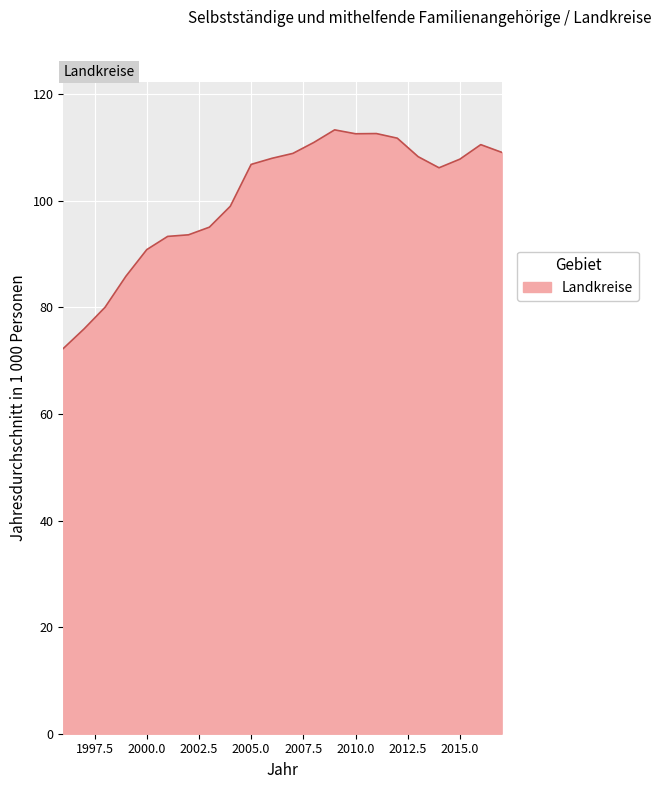

How many lines are shown in the chart?

1